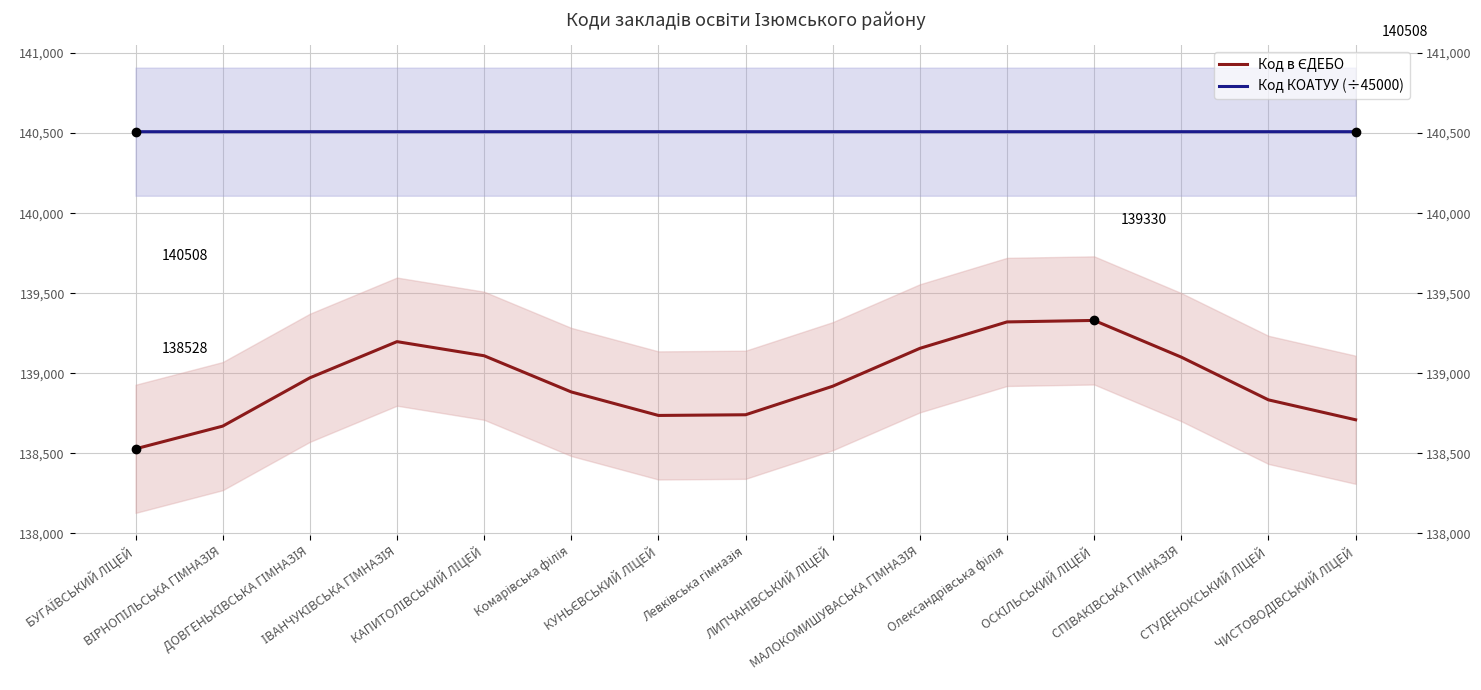

What is the total value across all series at БУГАЇВСЬКИЙ ЛІЦЕЙ?

279037.1